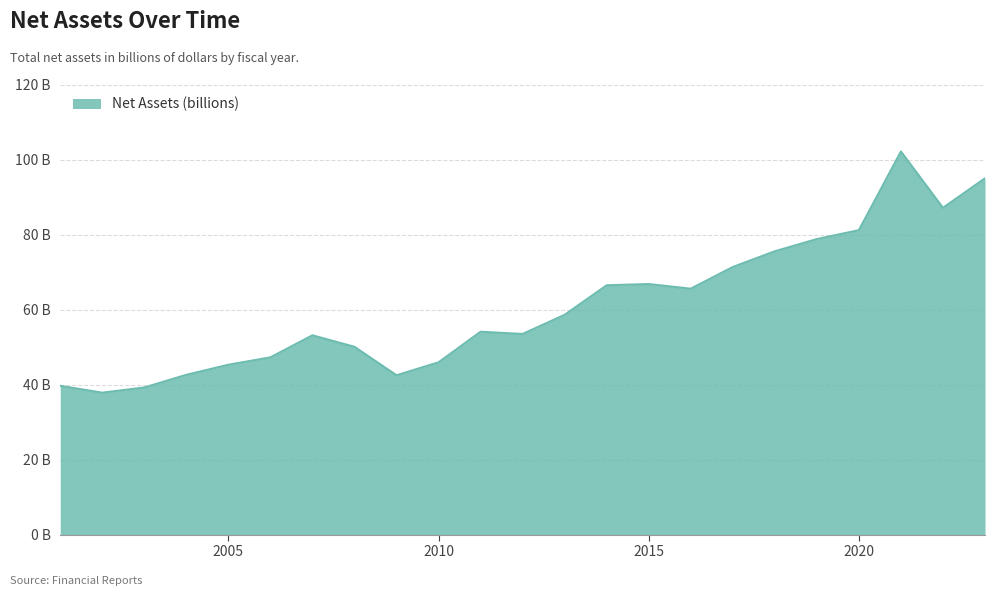

What is the value of the 12th point from the left?

53.5